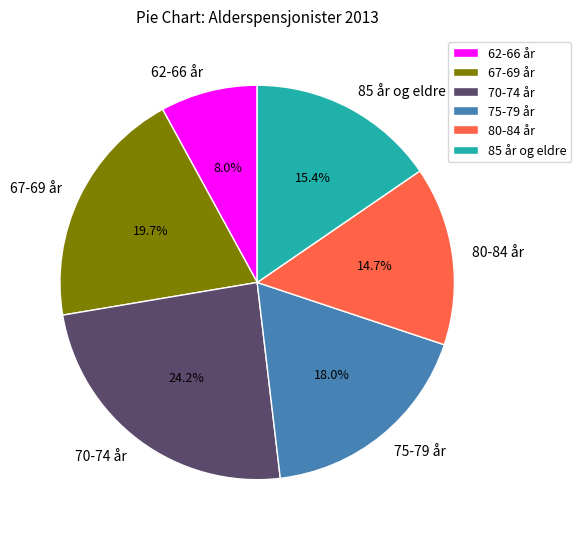

Rank the categories by value from lowest to highest.

62-66 år, 80-84 år, 85 år og eldre, 75-79 år, 67-69 år, 70-74 år